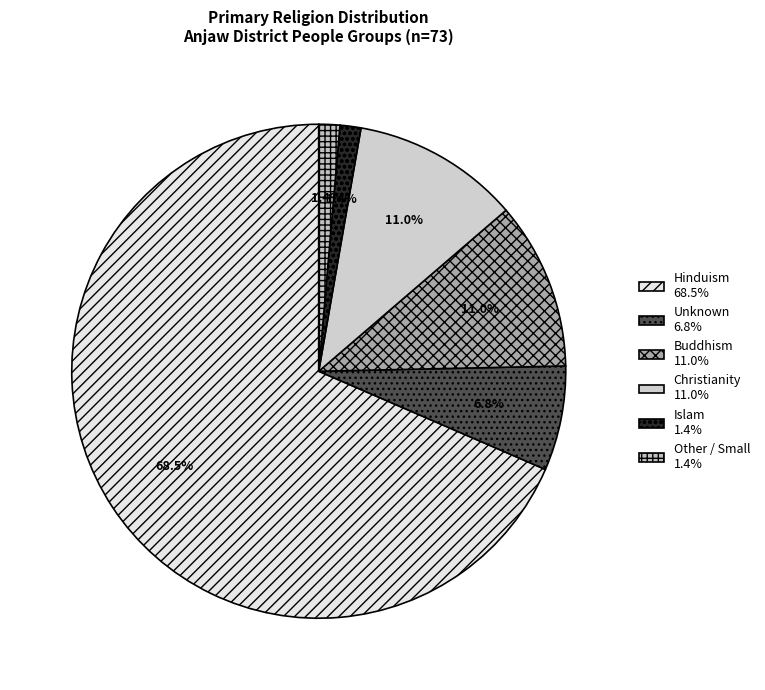

What percentage is NOT represented by Christianity?

89.0%